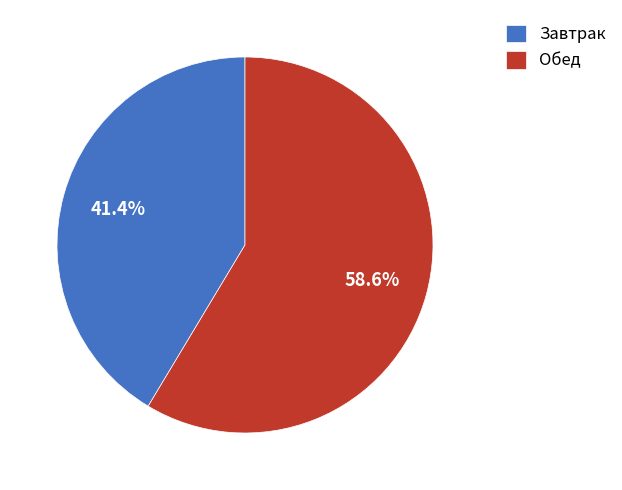

Rank the categories by value from lowest to highest.

Завтрак, Обед